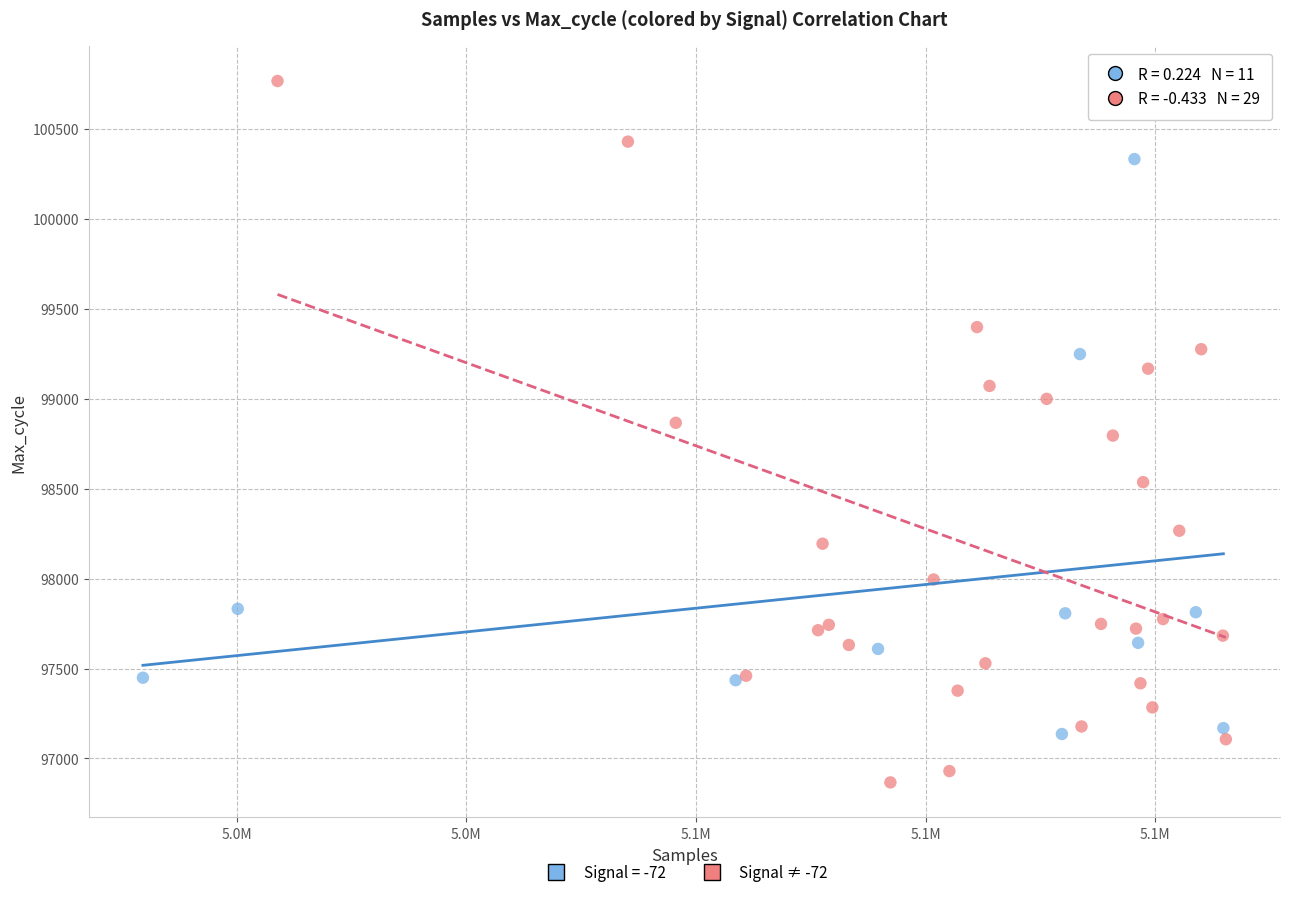

Which series contains the highest Y value?

Signal ≠ -72